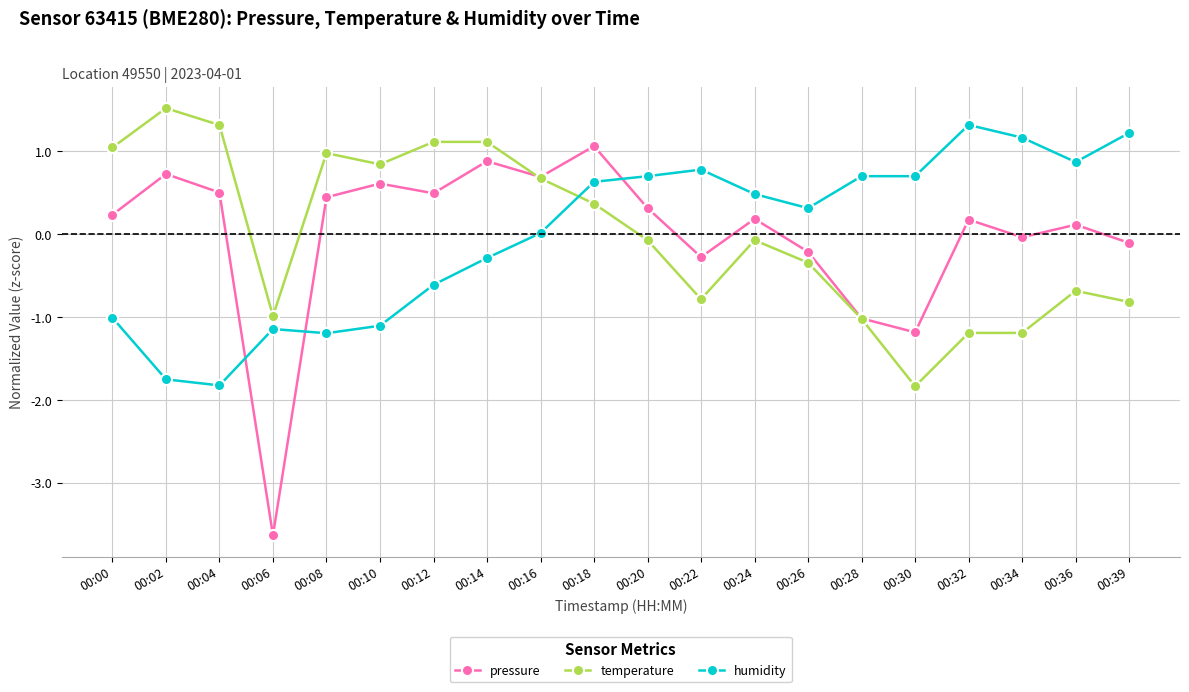

At 00:18, list the series in order from smallest to largest.

temperature, humidity, pressure